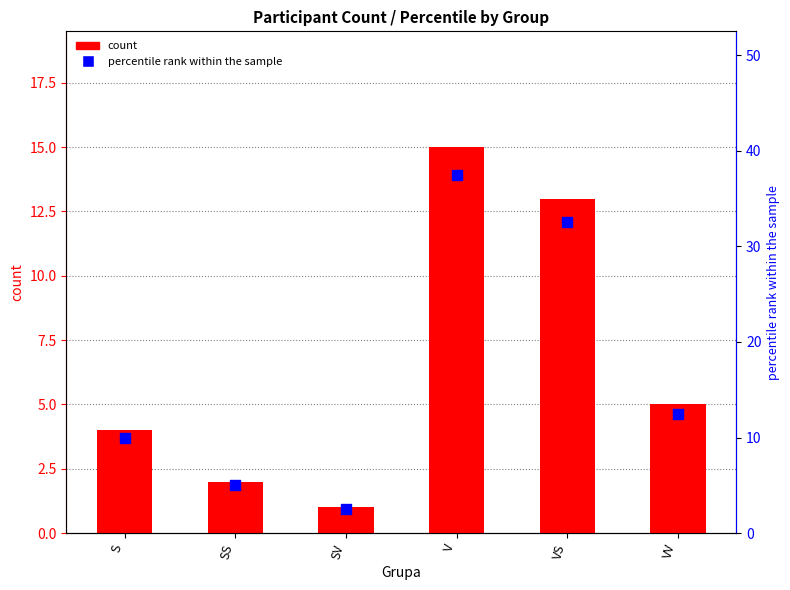

What are all the series names shown in the legend?

count, percentile rank within the sample